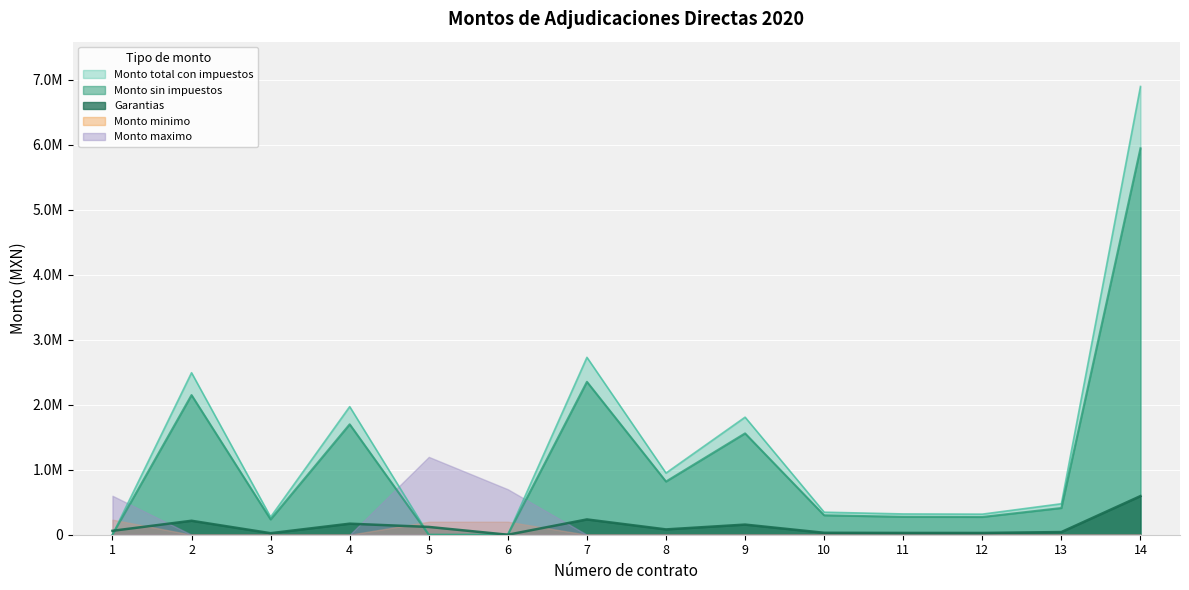

How many values in the Monto sin impuestos series exceed 411206?

7